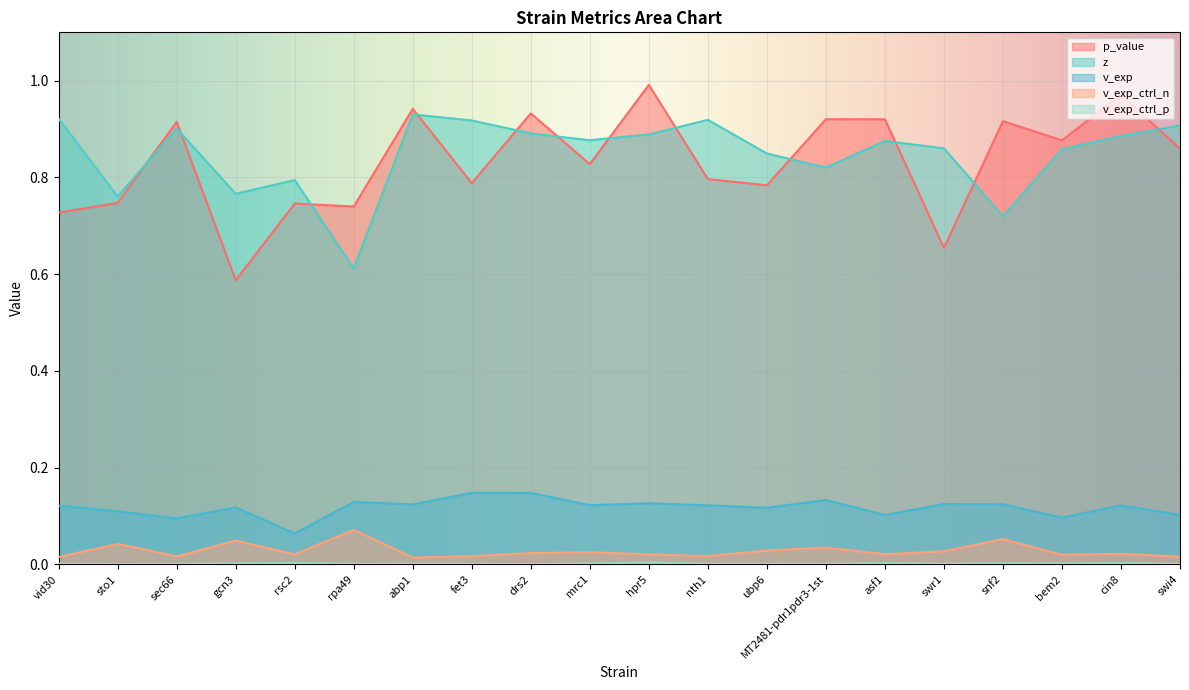

What is the label of the 19th point from the right?

sto1